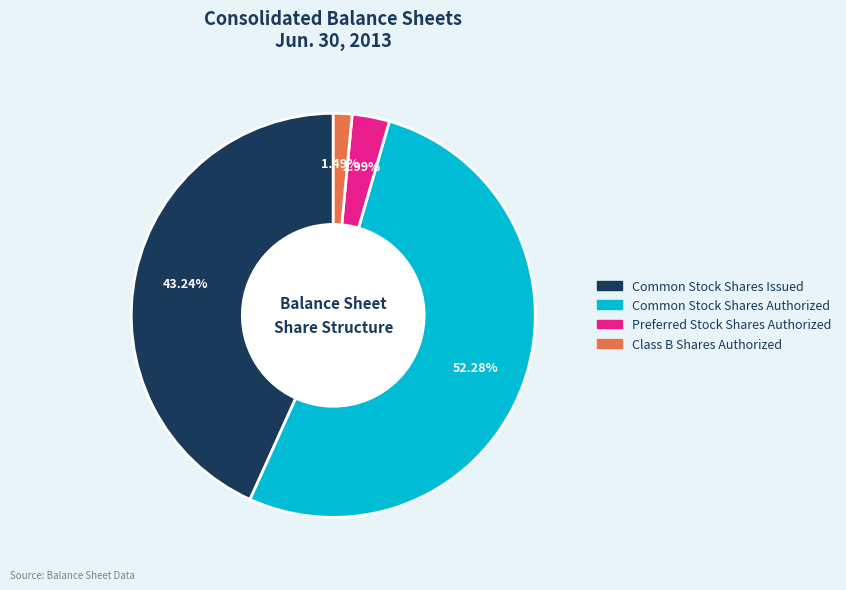

To the nearest percent, what is the average slice percentage?

25%